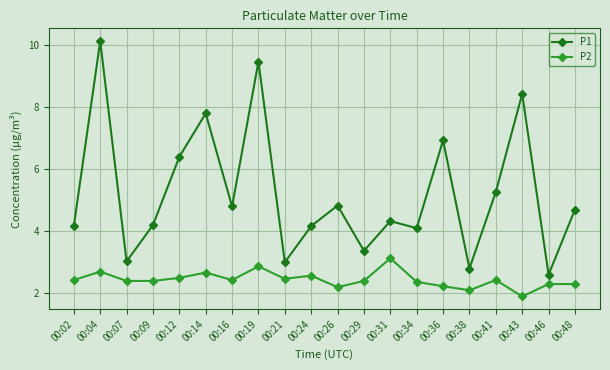

The value of P2 at 00:29 is 2.4. True or false?

True